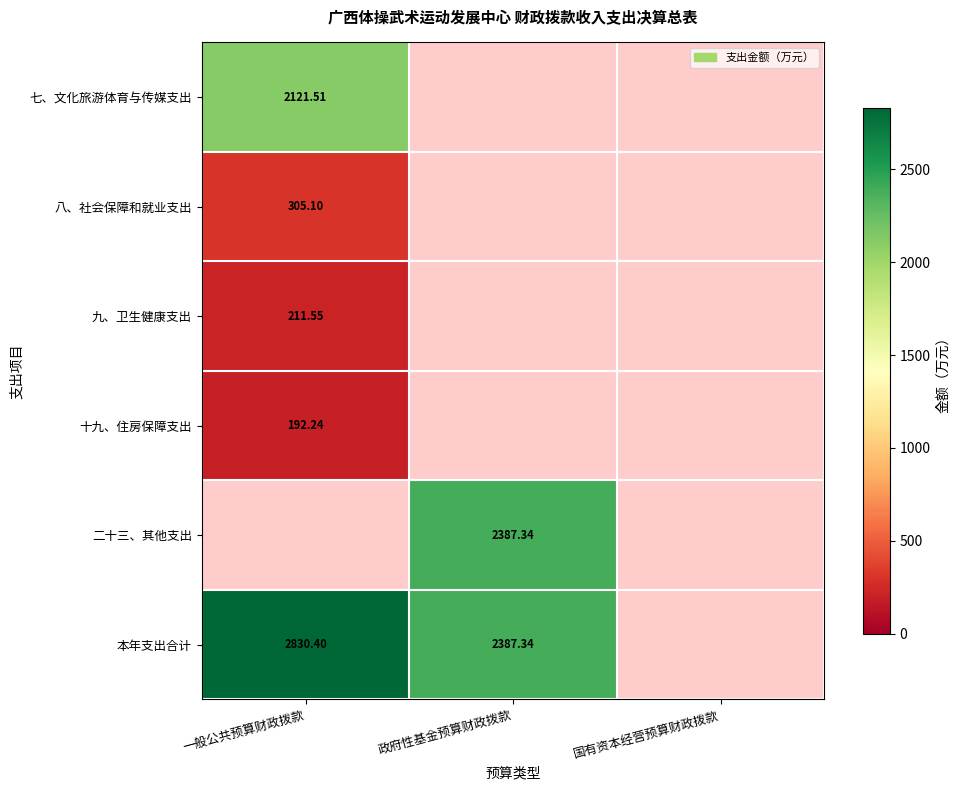

What is the approximate value of 八、社会保障和就业支出 at 一般公共预算财政拨款?

305.1